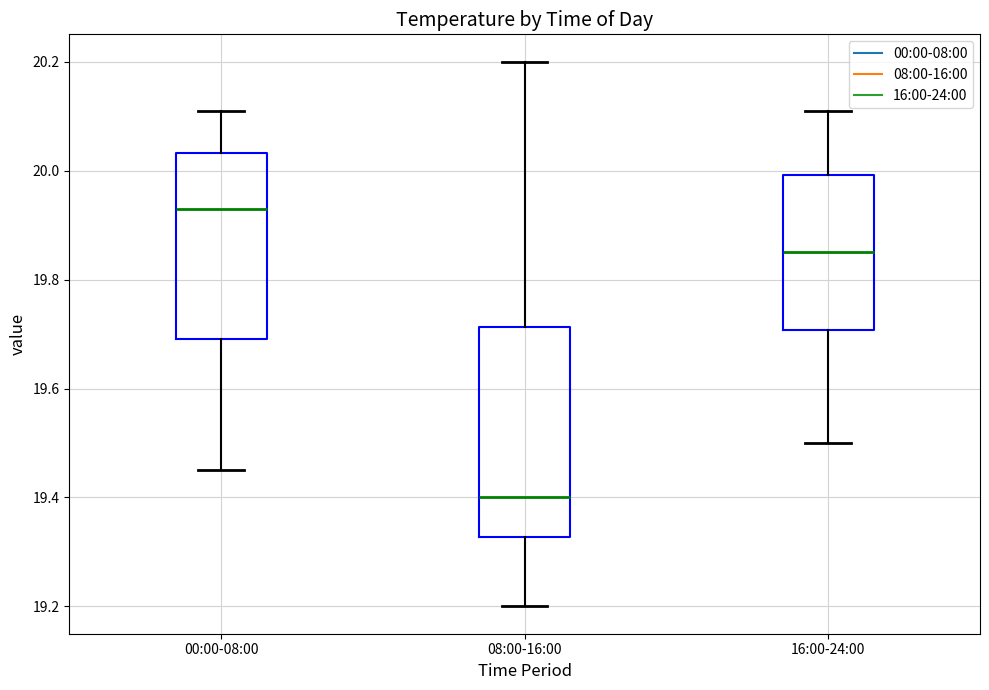

Reading left to right, transcribe this box plot: for each box, give where its median line is, the range the box spans, and where its two whiskers end, as read against the y-axis. The values are not printed on the chart, so give them approximately, as read against the axis.

00:00-08:00: median 19.94, box 19.70 to 20.04, whiskers 19.46 to 20.12
08:00-16:00: median 19.40, box 19.32 to 19.72, whiskers 19.20 to 20.20
16:00-24:00: median 19.86, box 19.70 to 20.00, whiskers 19.50 to 20.12